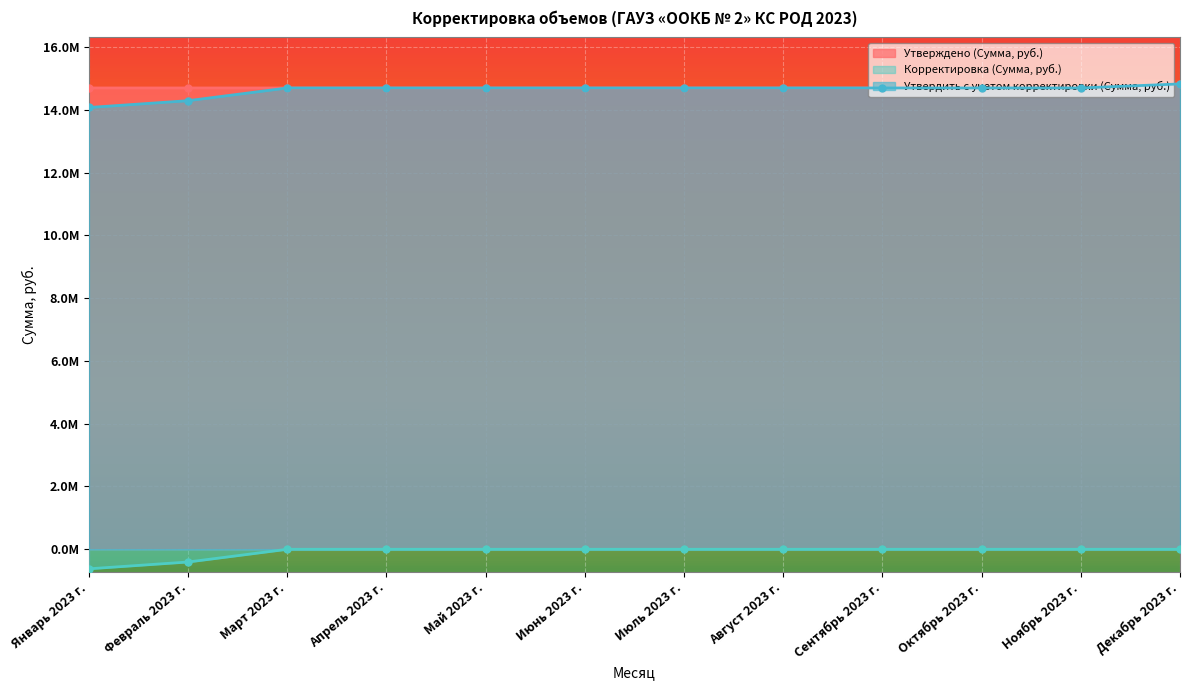

True or false: Утвердить с учетом корректировки (Сумма, руб.) has more than 2 points higher than both neighbors.

False